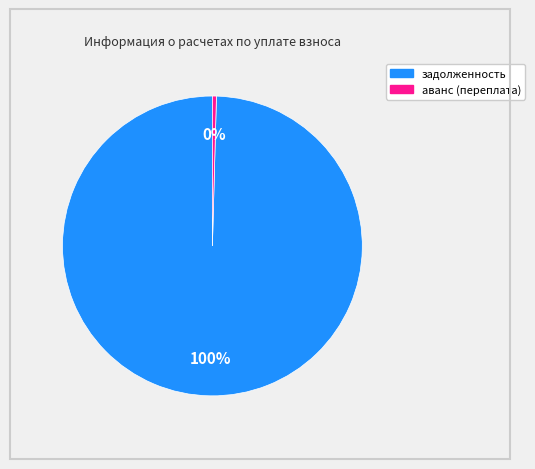

Which has a higher value, задолженность or аванс (переплата)?

задолженность